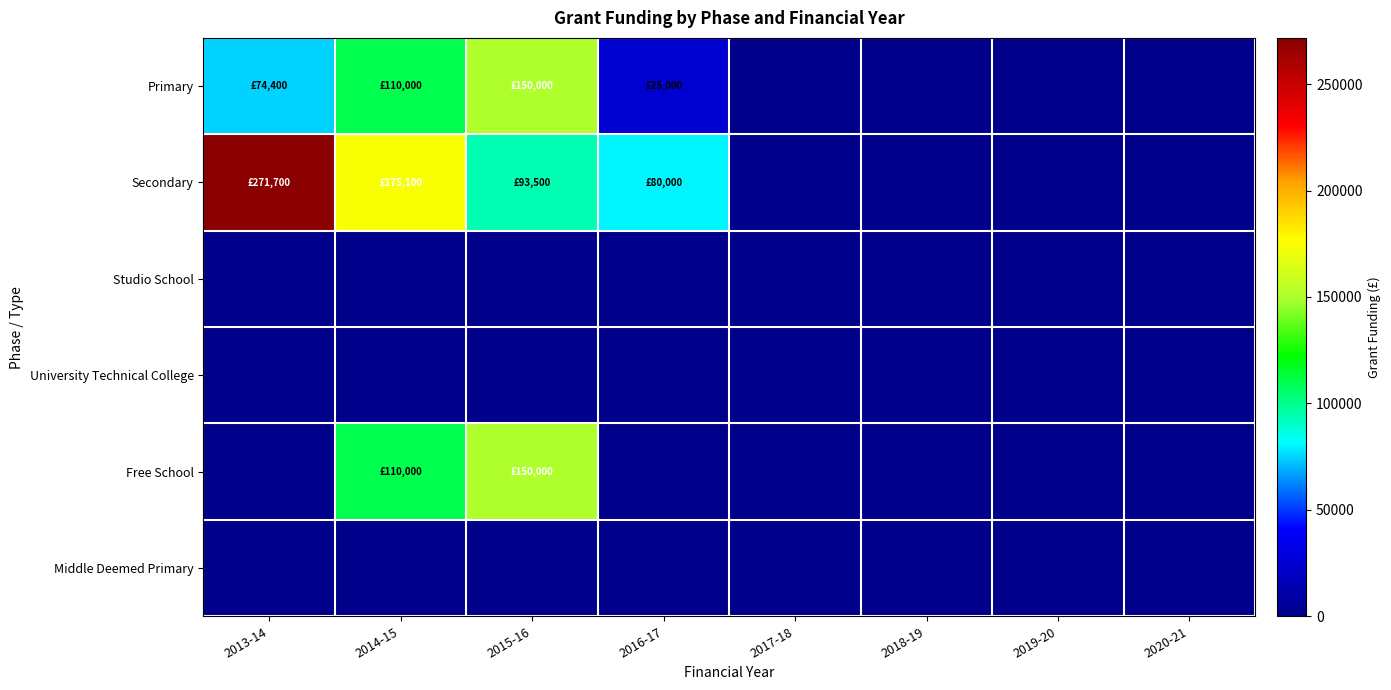

Between 2013-14 and 2018-19, which is larger?

2013-14